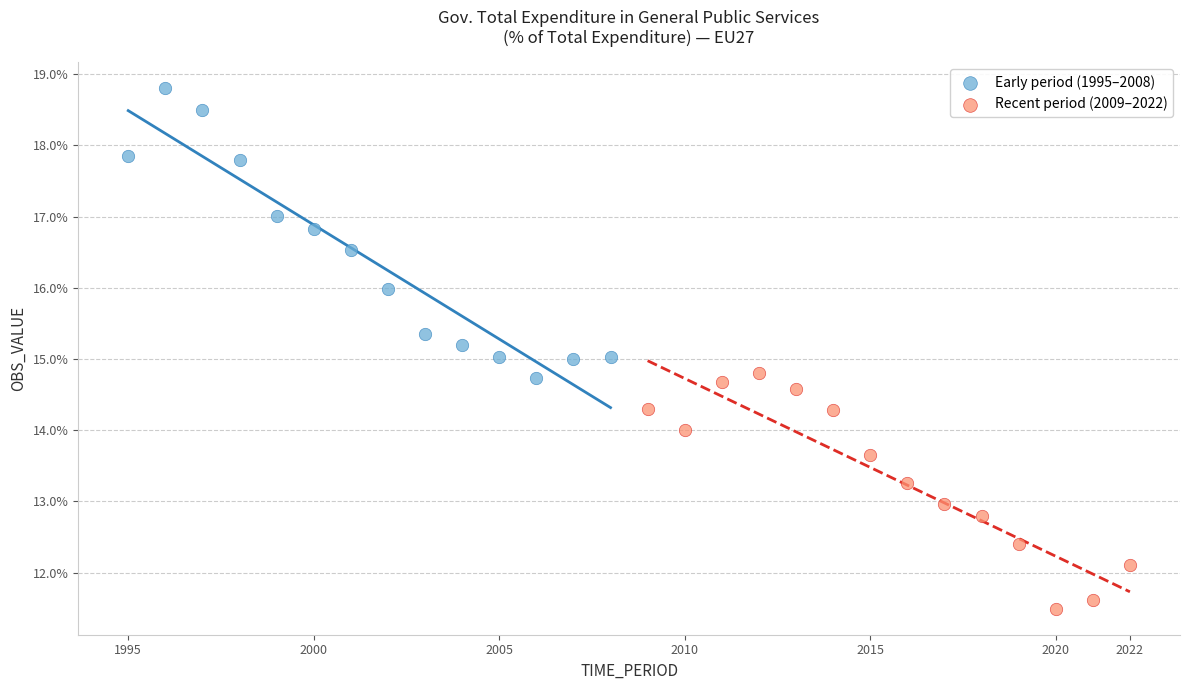

Which series reaches the minimum Y coordinate?

Recent period (2009–2022)